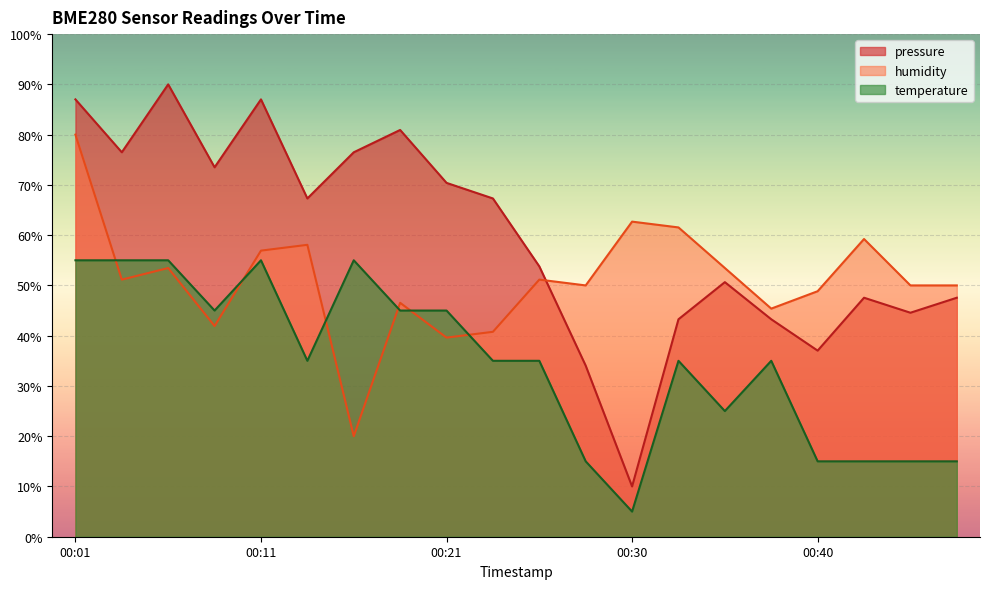

How many interior local peaks does the temperature series have?

4